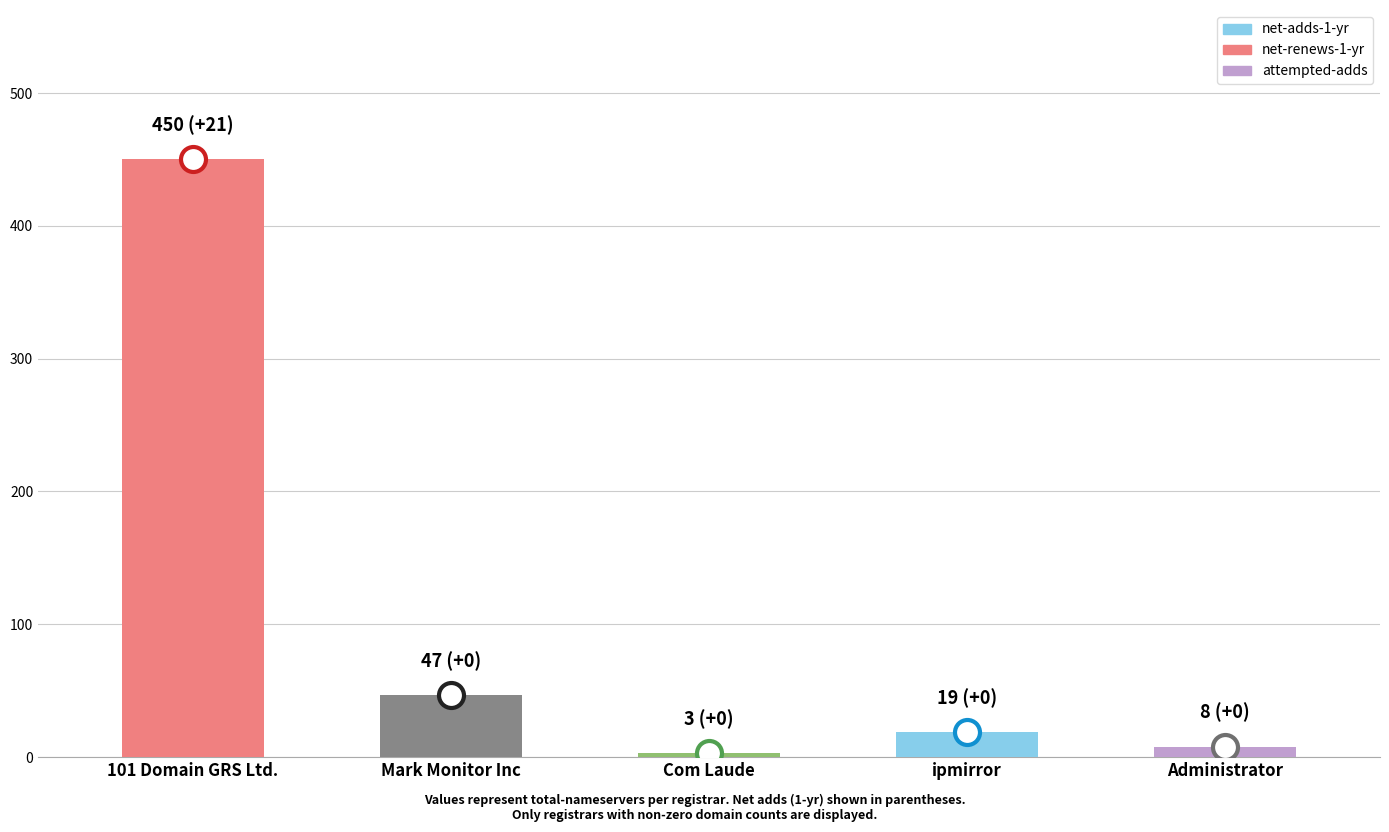

Between Administrator and Mark Monitor Inc, which is larger?

Mark Monitor Inc